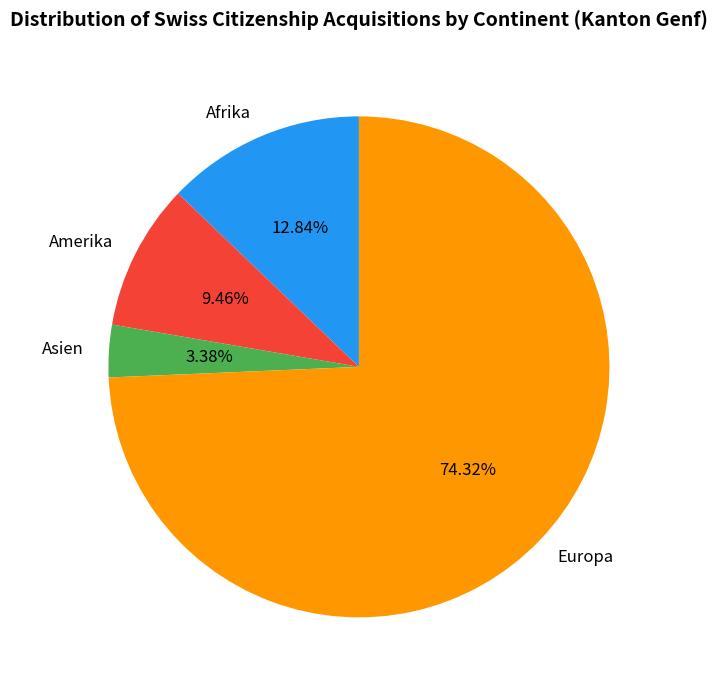

Count the number of slices in the pie.

4